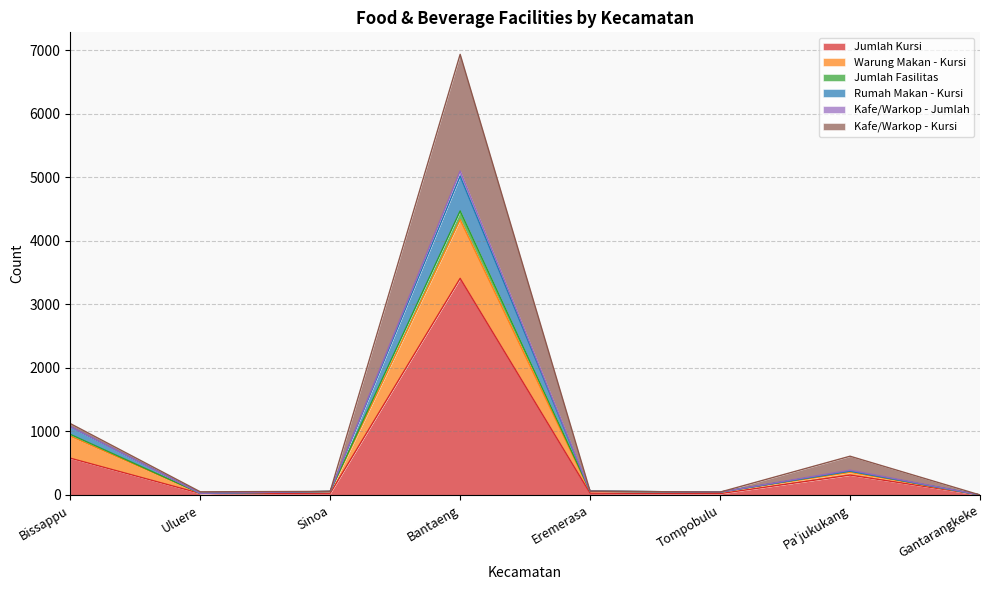

At which category is the sum across all series the highest?

Bantaeng